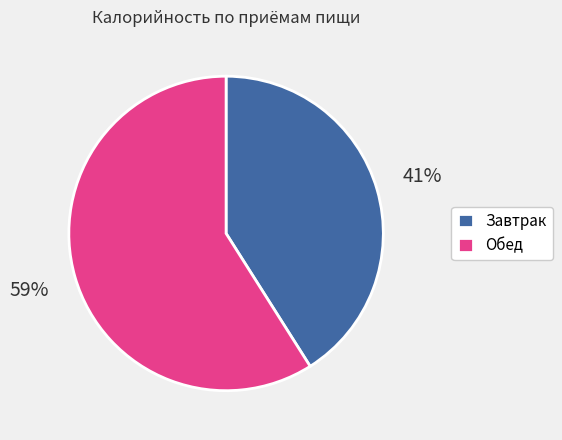

Rank the categories by value from lowest to highest.

Завтрак, Обед